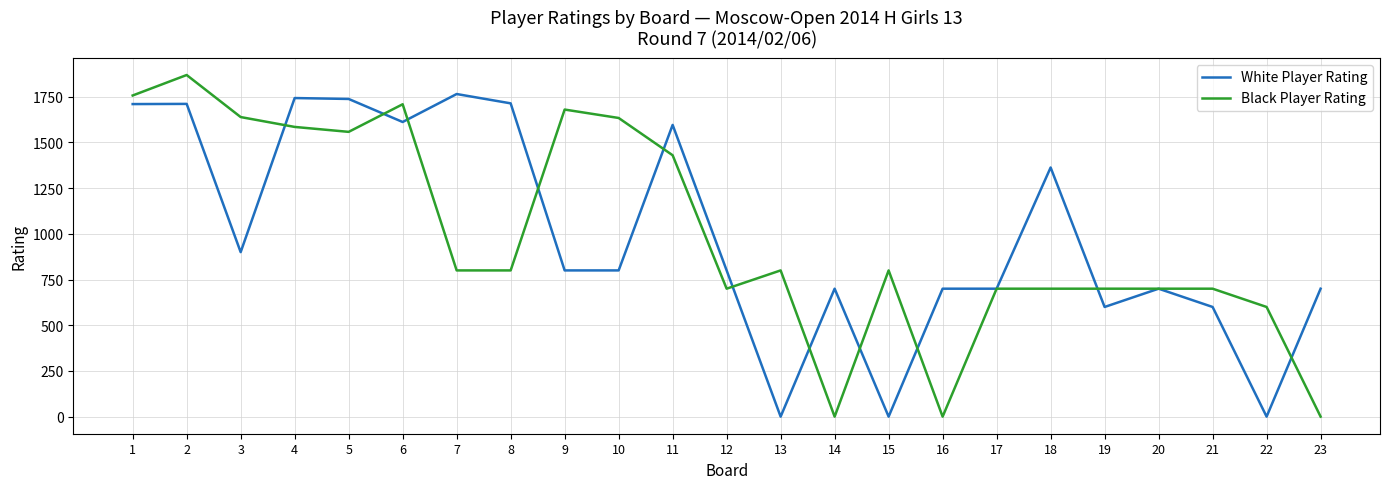

What is the highest value of the White Player Rating series?

1765